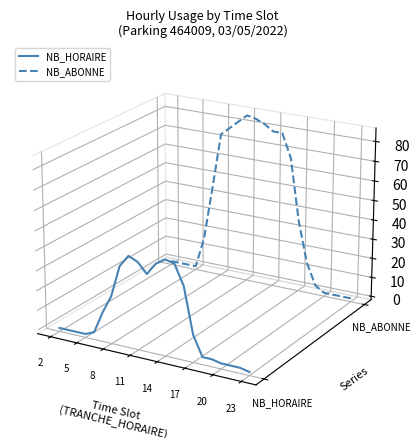

What are all the series names shown in the legend?

NB_HORAIRE, NB_ABONNE